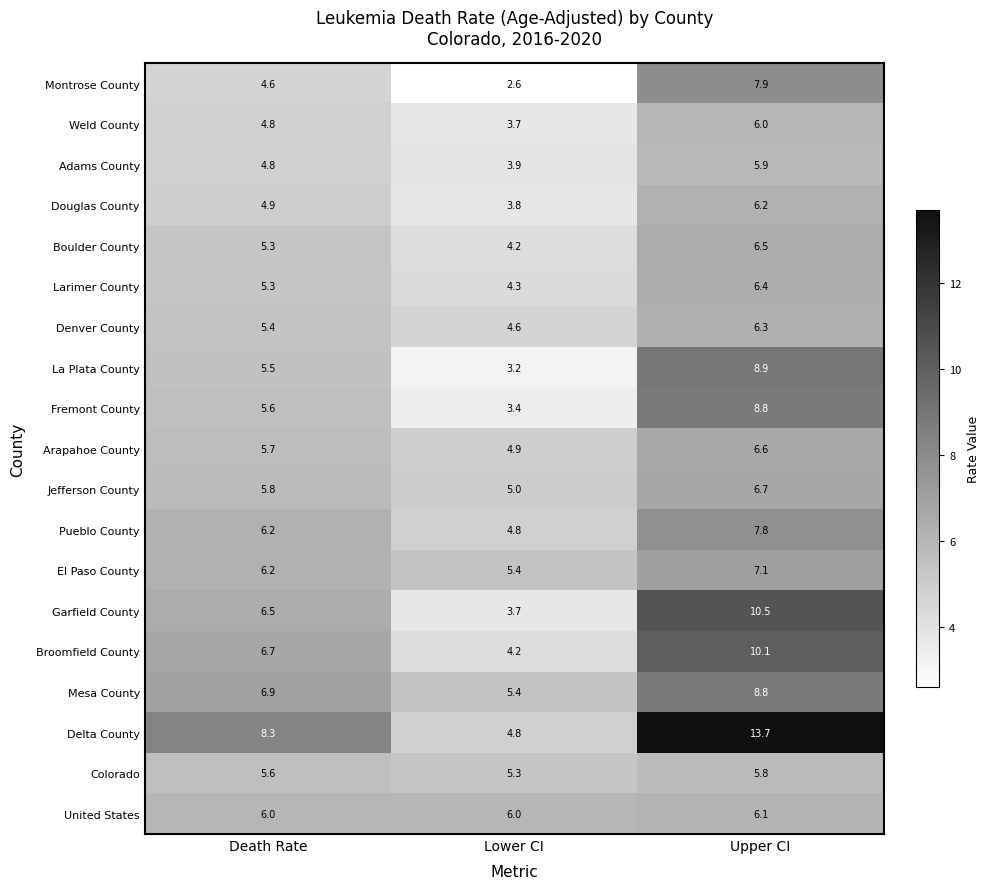

The value of El Paso County at Death Rate is 8.7. True or false?

False